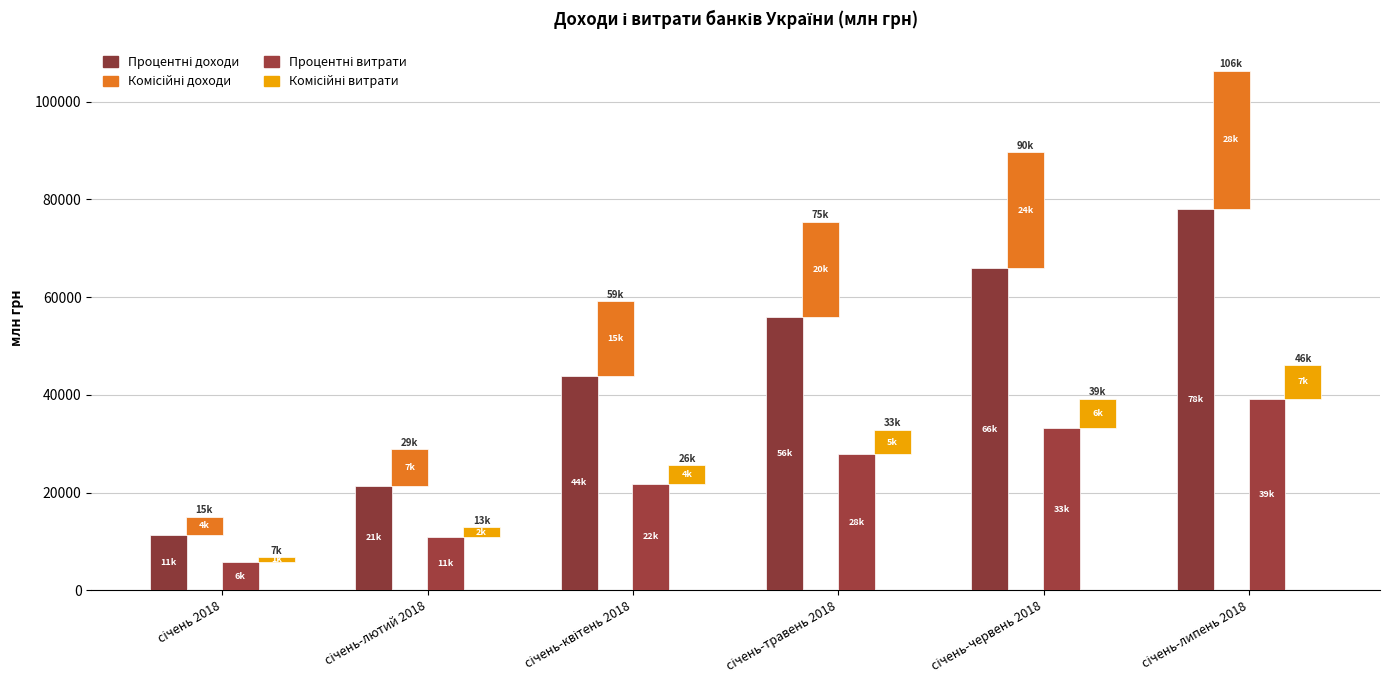

What is the minimum value for Процентні витрати?

5686